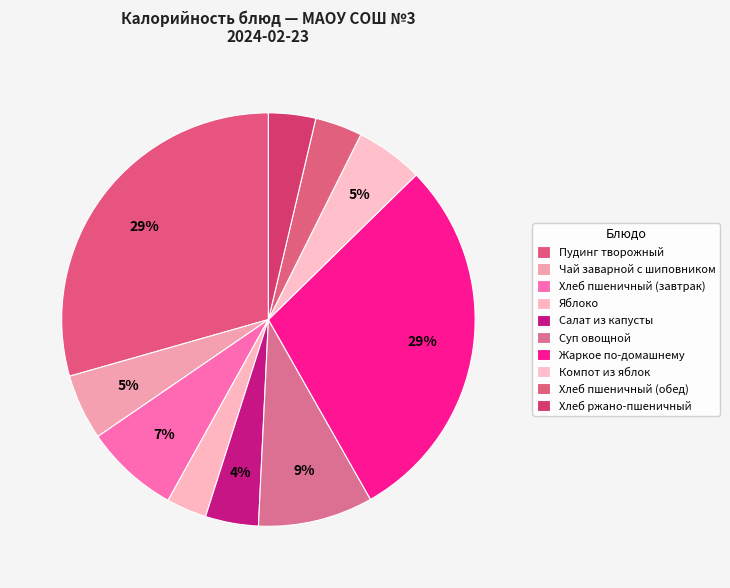

Does Чай заварной с шиповником represent more than half of the total?

No